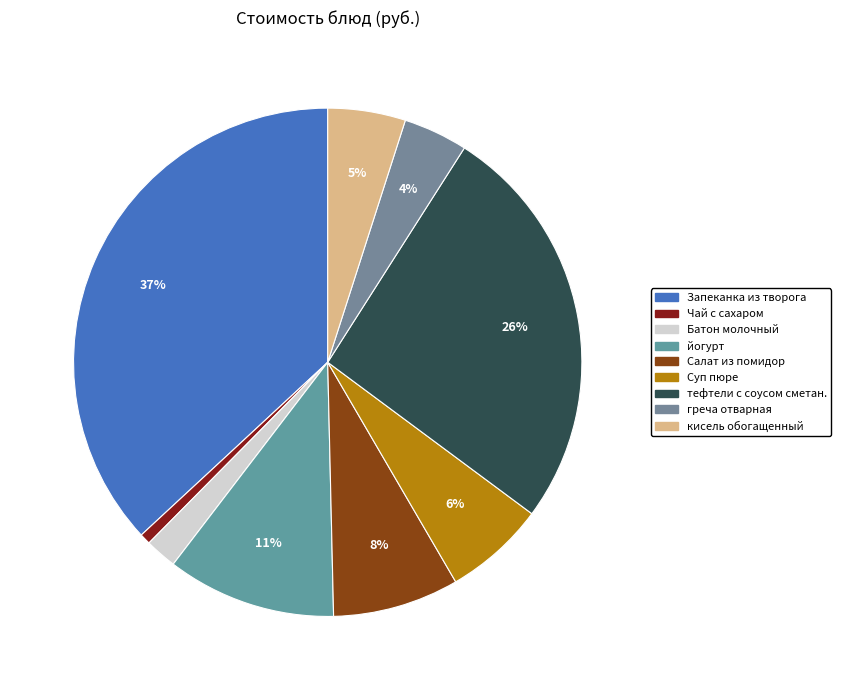

Rank the categories by value from highest to lowest.

Запеканка из творога, тефтели с соусом сметан., йогурт, Салат из помидор, Суп пюре, кисель обогащенный, греча отварная, Батон молочный, Чай с сахаром